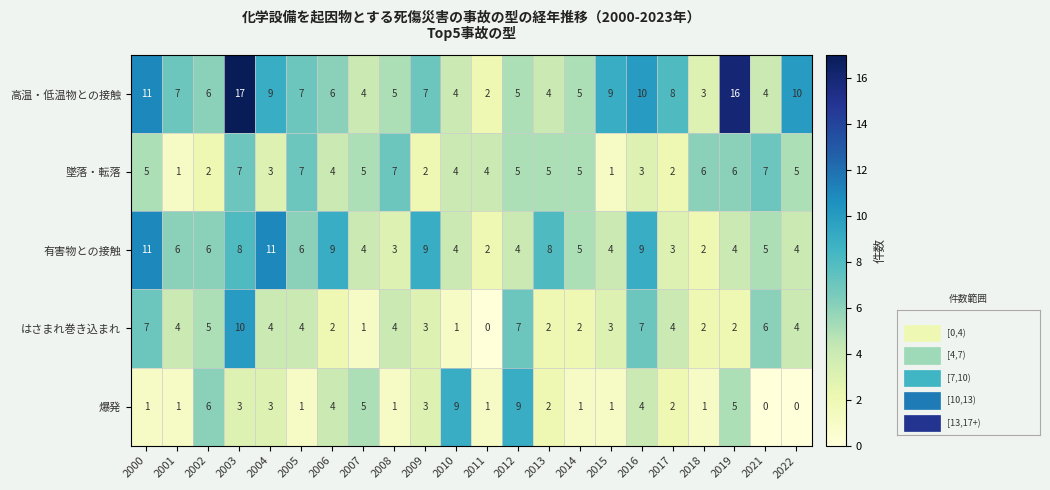

Which series has the widest spread of values?

高温・低温物との接触